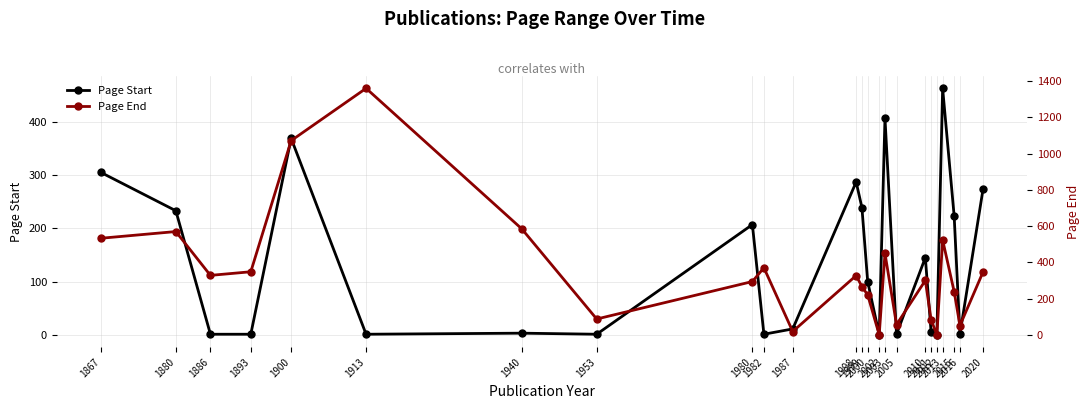

In Page Start, how many points are higher than both neighbors (excluding endpoints)?

7